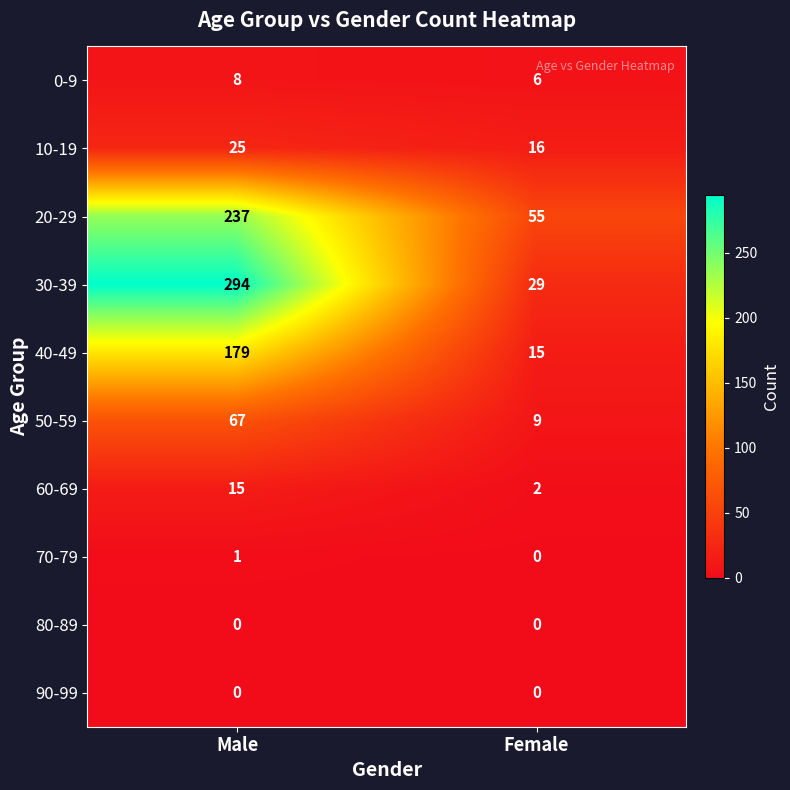

What is the maximum value shown in the chart?

294